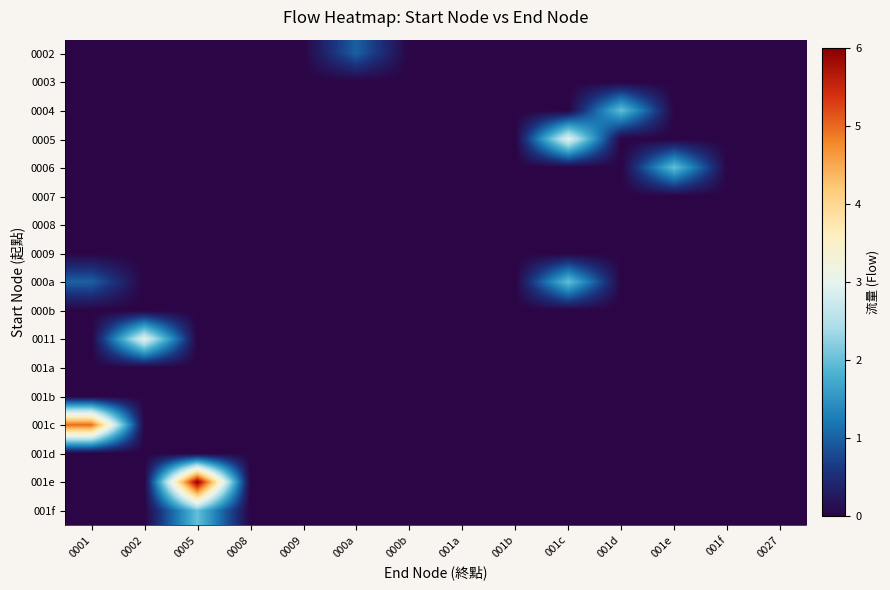

Which series has the largest range (max minus min)?

001e